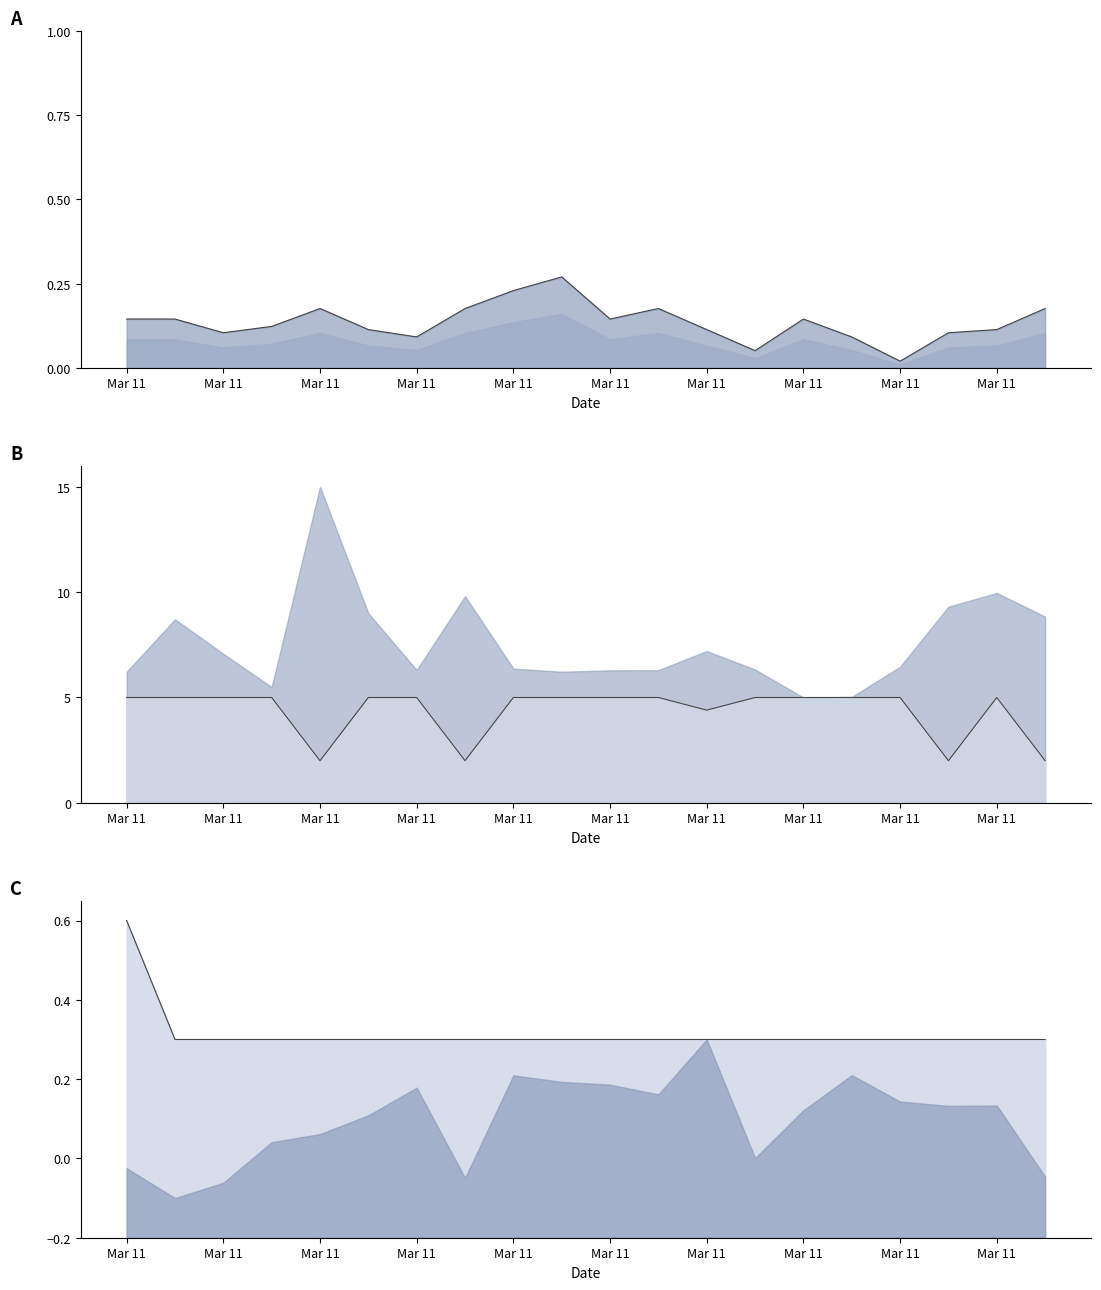

True or false: Temp and SDS_P1 cross at least once.

False